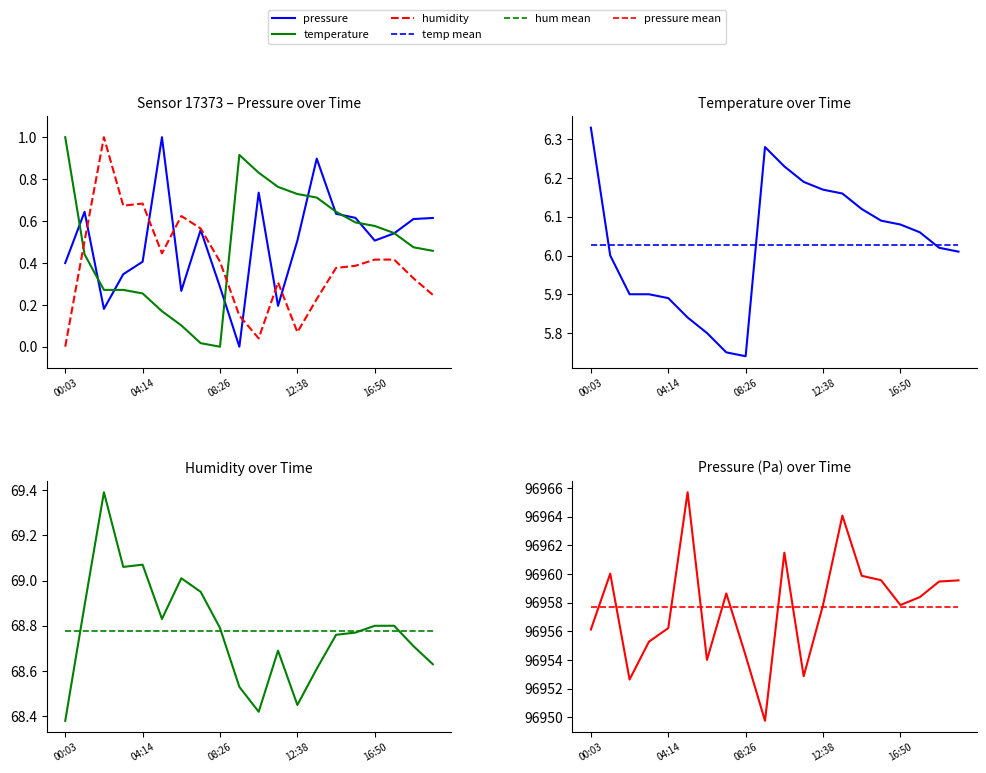

True or false: temp mean and humidity cross at least once.

False